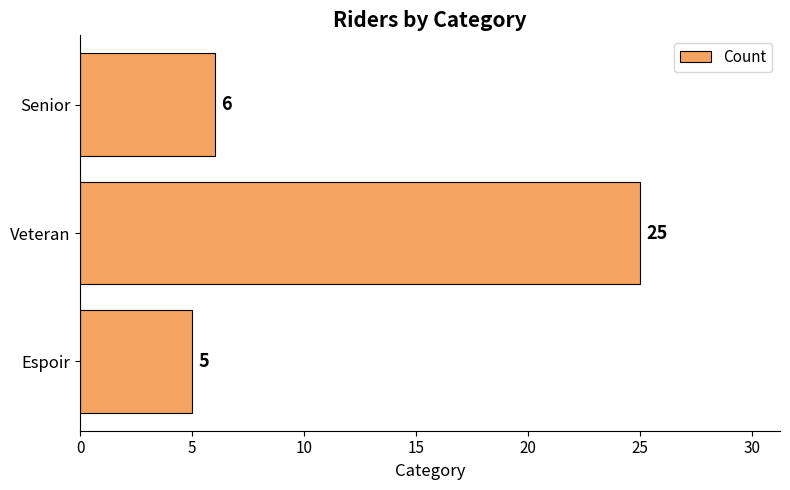

True or false: the data shows 5 at Espoir.

True